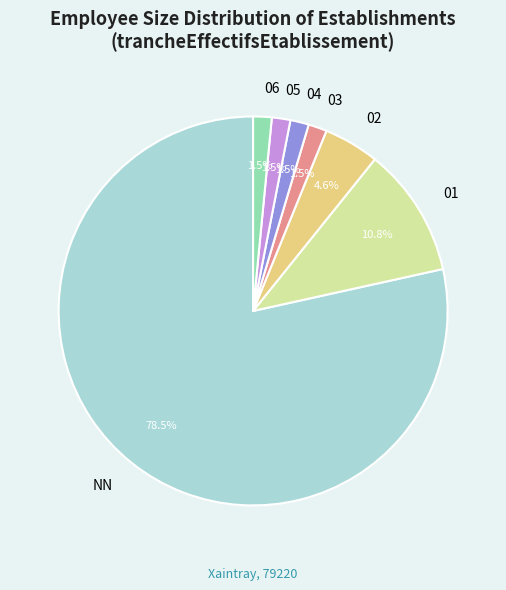

Approximately how many times larger is the value at 06 compared to 04?

1.0